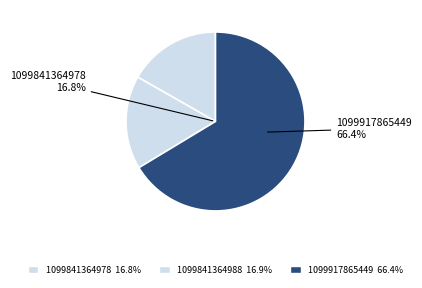

What is the smallest slice in the pie chart?

1099841364978